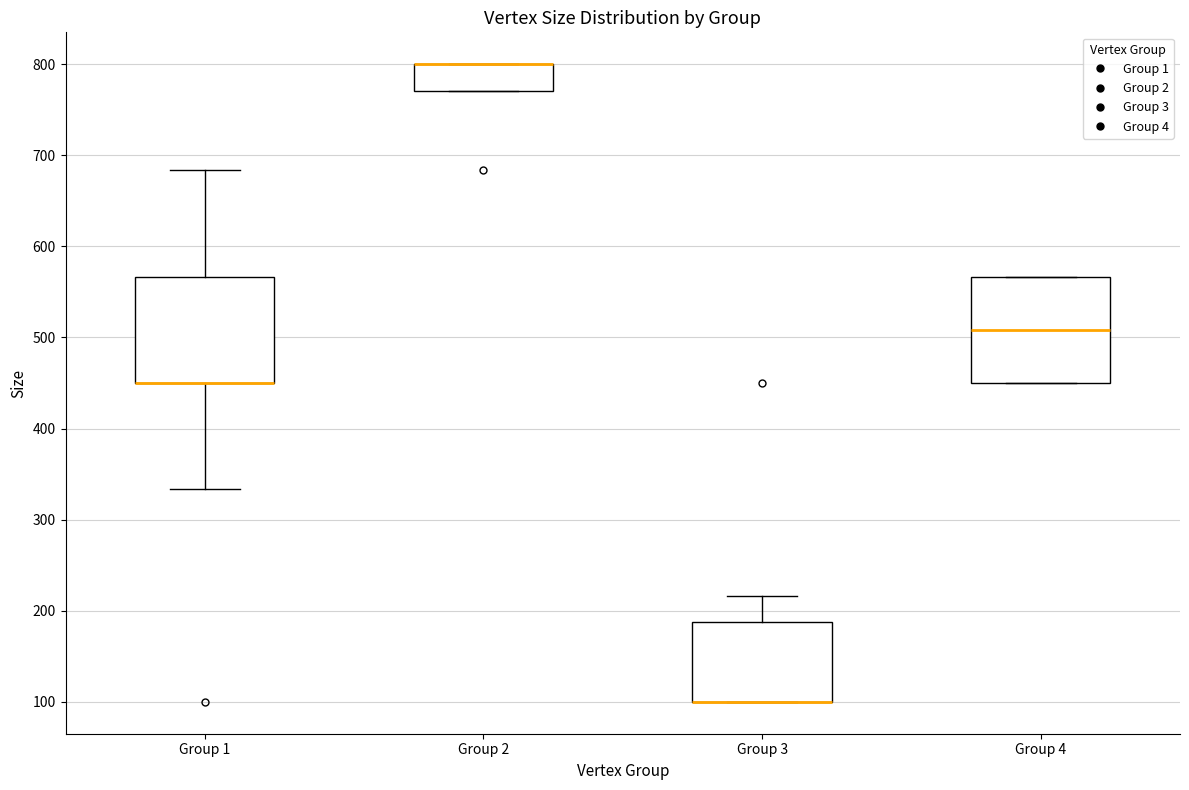

Reading left to right, transcribe this box plot: for each box, give where its median line is, the range the box spans, and where its two whiskers end, as read against the y-axis. The values are not printed on the chart, so give them approximately, as read against the axis.

Group 1: median 450 (drawn on the box's lower edge), box 450 to 570, whiskers 330 to 680
Group 2: median 800 (drawn on the box's upper edge), box 770 to 800, whiskers 770 to 800
Group 3: median 100 (drawn on the box's lower edge), box 100 to 190, whiskers 100 to 220
Group 4: median 510, box 450 to 570, whiskers 450 to 570